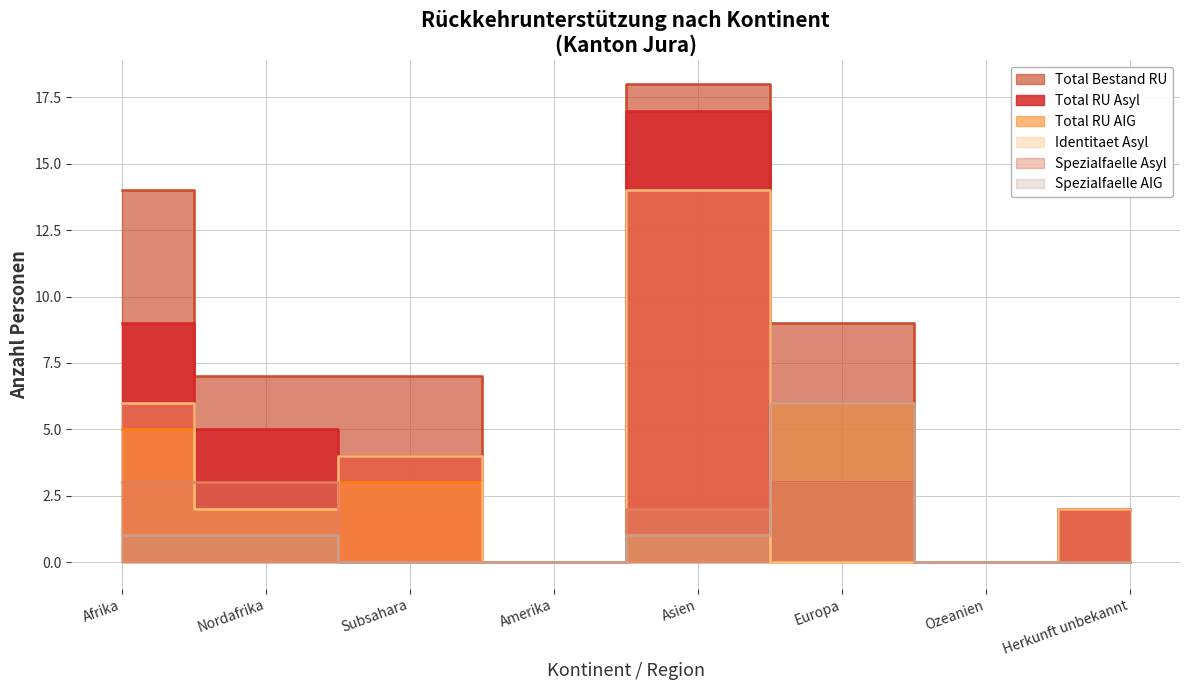

Reading left to right, list all the values displayed in this chart.

Total RU Asyl: Afrika=9	Nordafrika=5	Subsahara=4	Amerika=0	Asien=17	Europa=3	Ozeanien=0	Herkunft unbekannt=2
Total RU AIG: Afrika=5	Nordafrika=2	Subsahara=3	Amerika=0	Asien=1	Europa=6	Ozeanien=0	Herkunft unbekannt=0
Total Bestand RU: Afrika=14	Nordafrika=7	Subsahara=7	Amerika=0	Asien=18	Europa=9	Ozeanien=0	Herkunft unbekannt=2
Identitaet Asyl: Afrika=6	Nordafrika=2	Subsahara=4	Amerika=0	Asien=14	Europa=0	Ozeanien=0	Herkunft unbekannt=2
Spezialfaelle Asyl: Afrika=3	Nordafrika=3	Subsahara=0	Amerika=0	Asien=2	Europa=3	Ozeanien=0	Herkunft unbekannt=0
Spezialfaelle AIG: Afrika=1	Nordafrika=1	Subsahara=0	Amerika=0	Asien=1	Europa=6	Ozeanien=0	Herkunft unbekannt=0